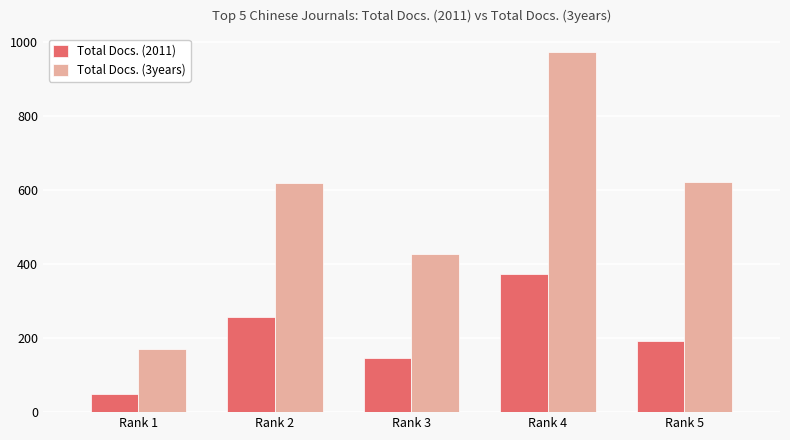

List the series in order of their overall mean, lowest first.

Total Docs. (2011), Total Docs. (3years)